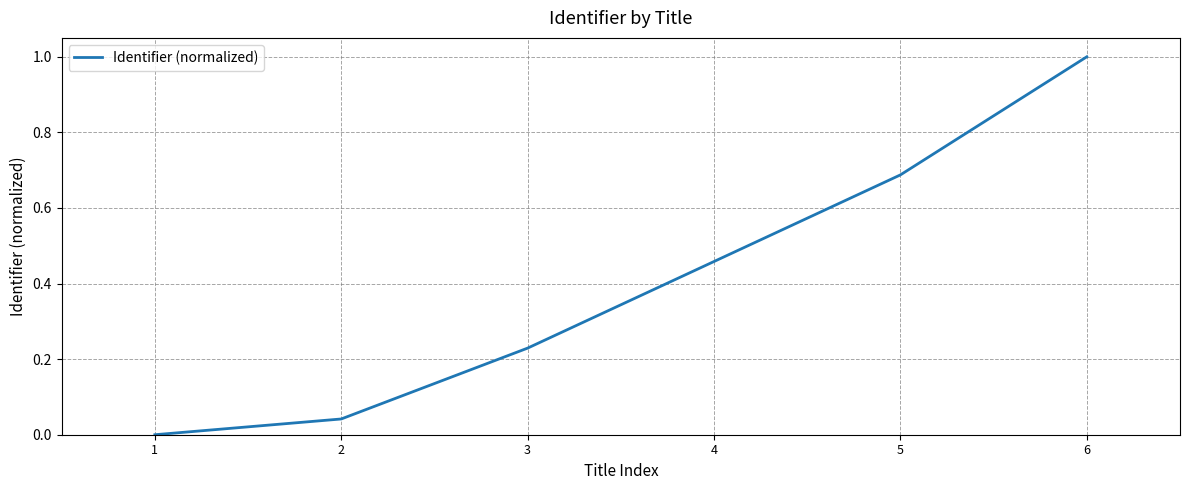

True or false: the data shows 0.3 at 4.

False